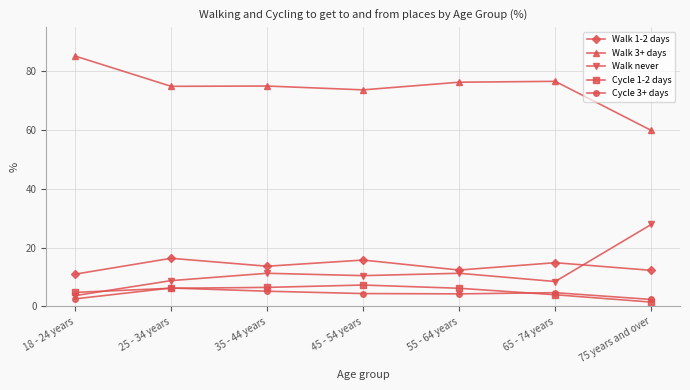

How many intersections are there between Walk 1-2 days and Walk never?

1